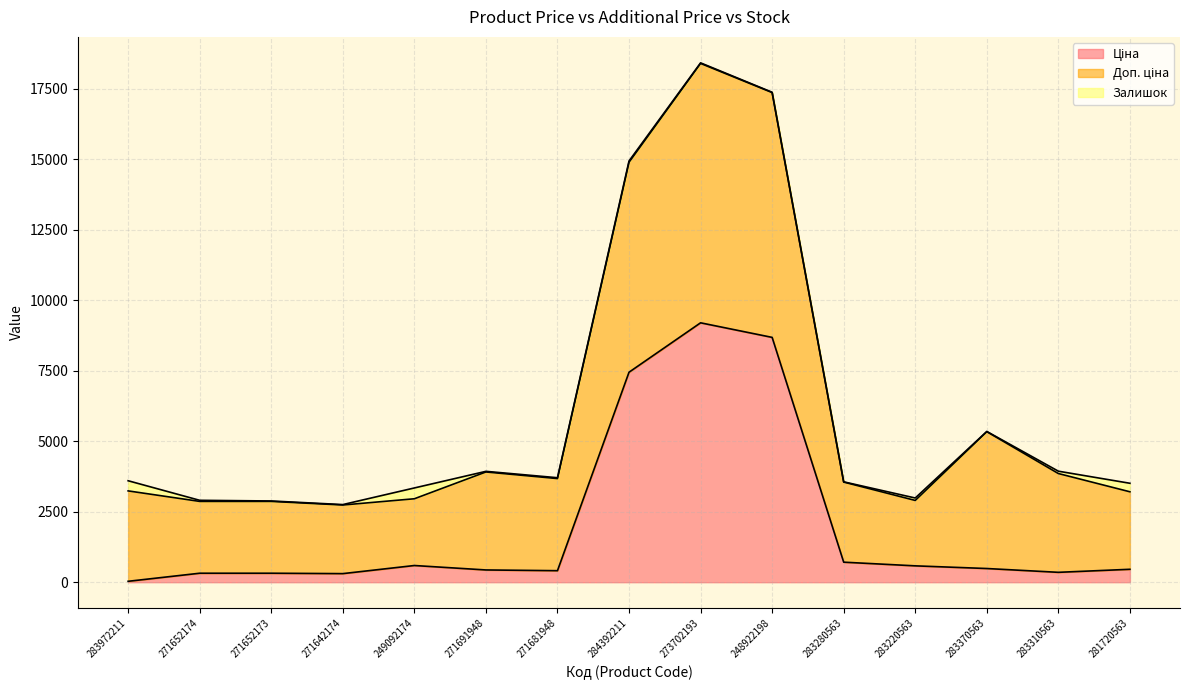

Is it true that Ціна equals 423.9 at 271652173?

False